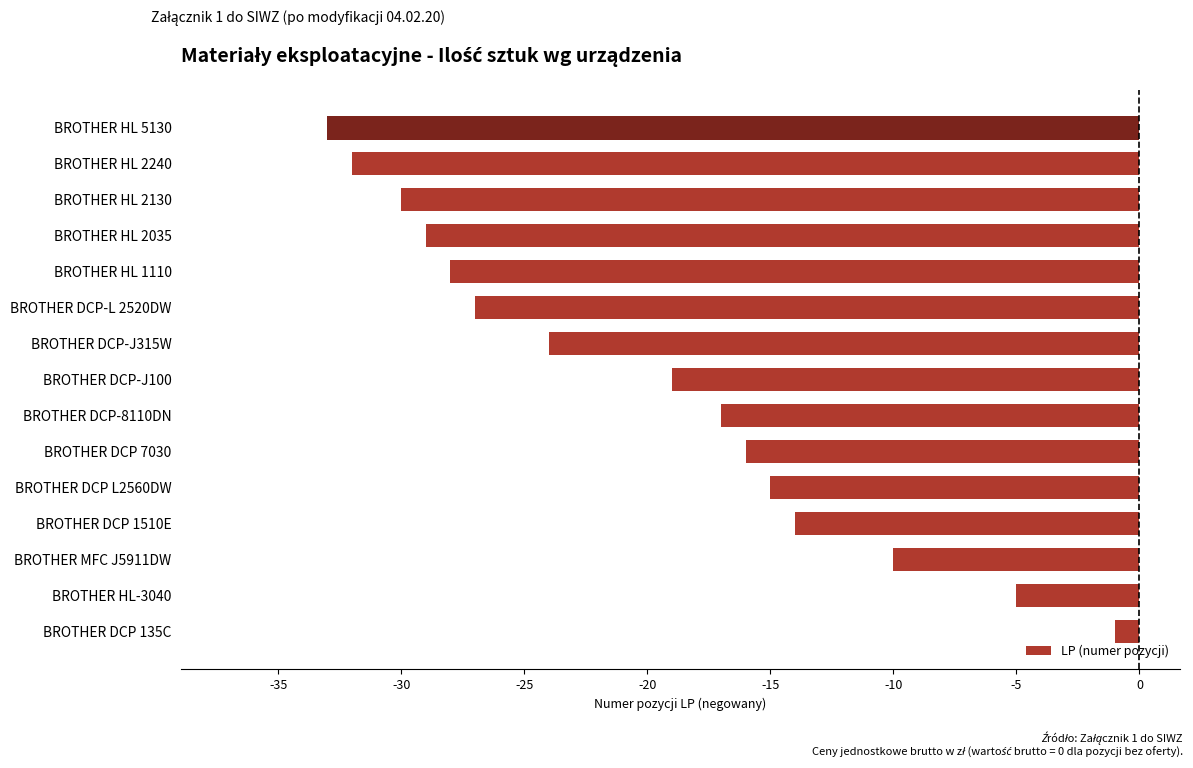

Is it true that the value at BROTHER HL 2240 is -32?

True